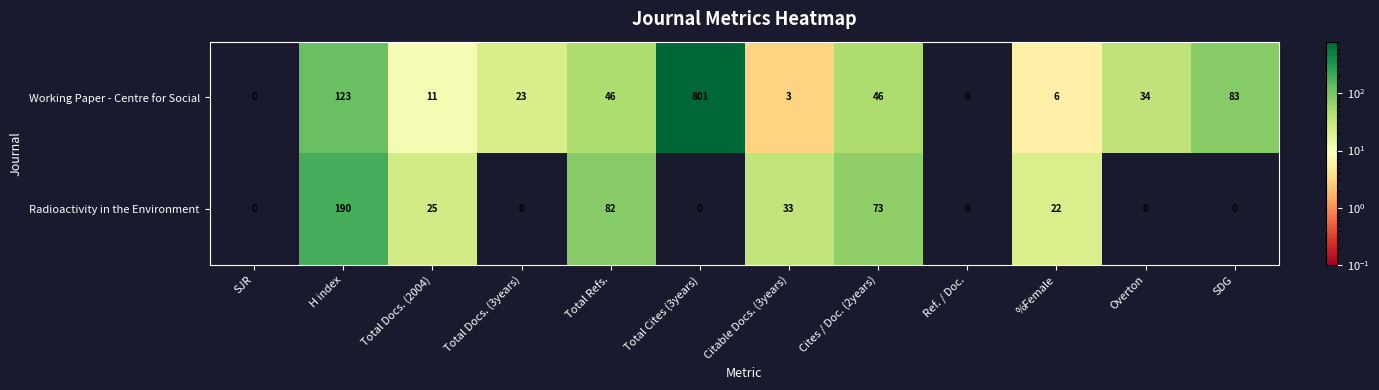

What is the sum of the Working Paper - Centre for Social values at SDG and SJR?

83